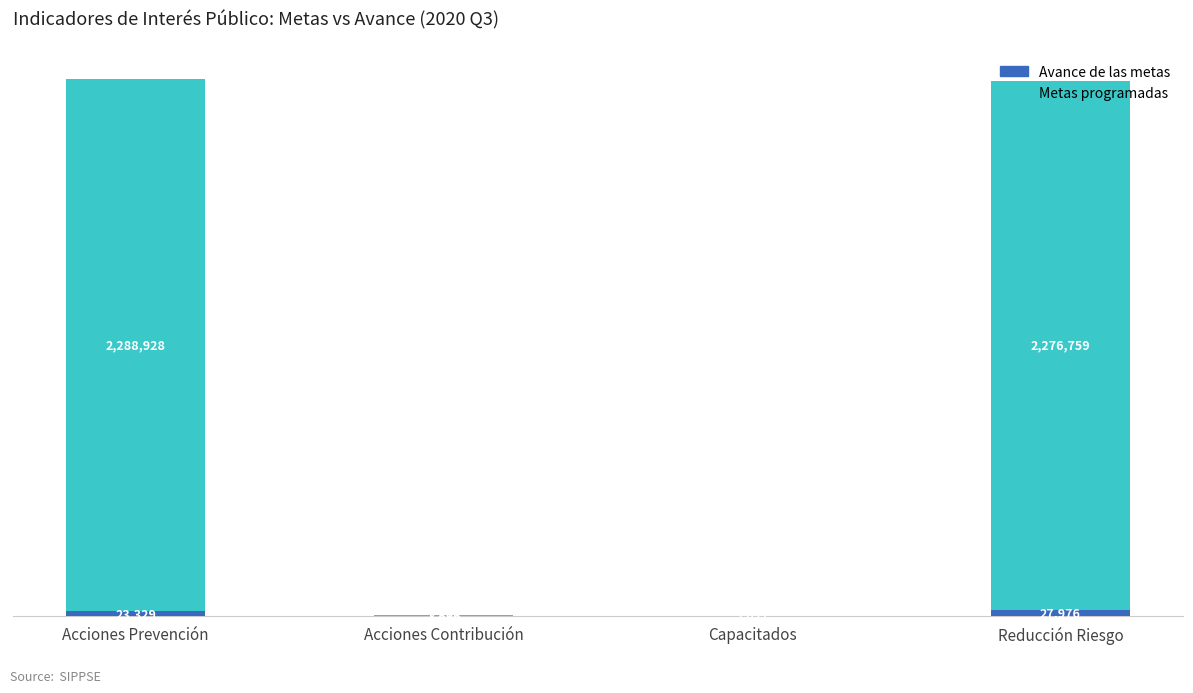

What is the sum of all Metas programadas values?

4566576